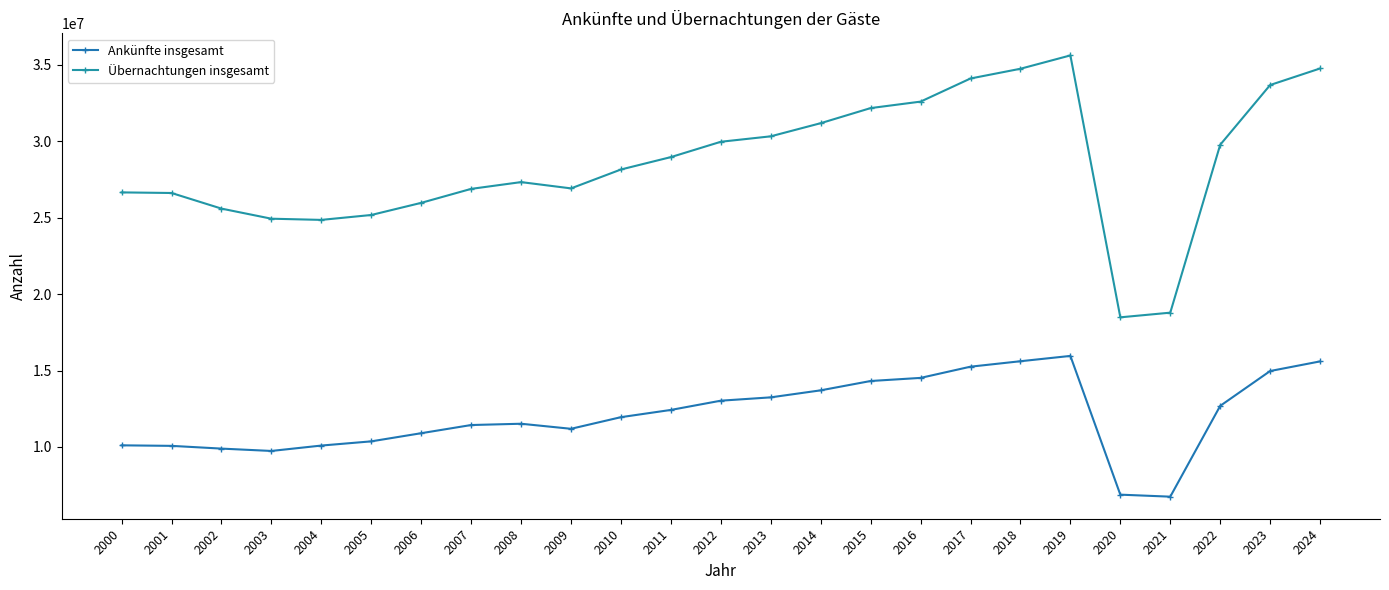

How many categories are shown in the chart?

25